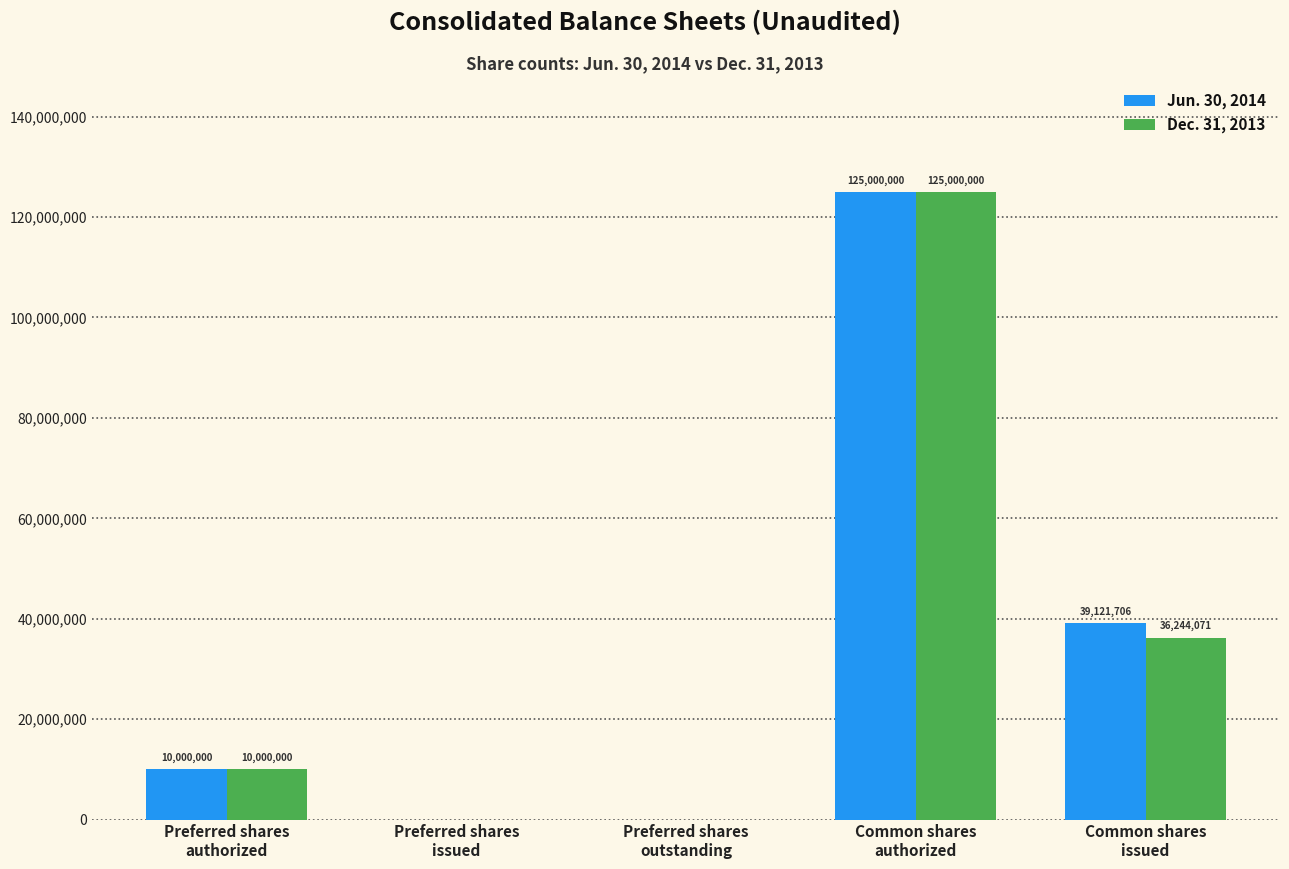

Which category has the highest value across all series?

Common shares
authorized